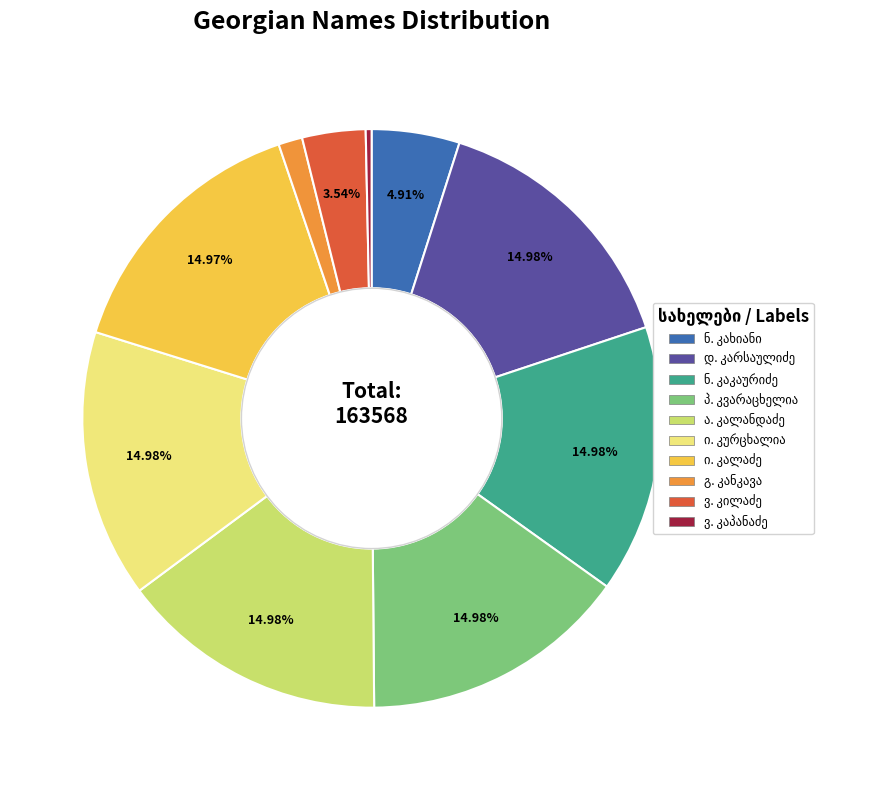

Is there any slice that represents more than half of the pie?

No